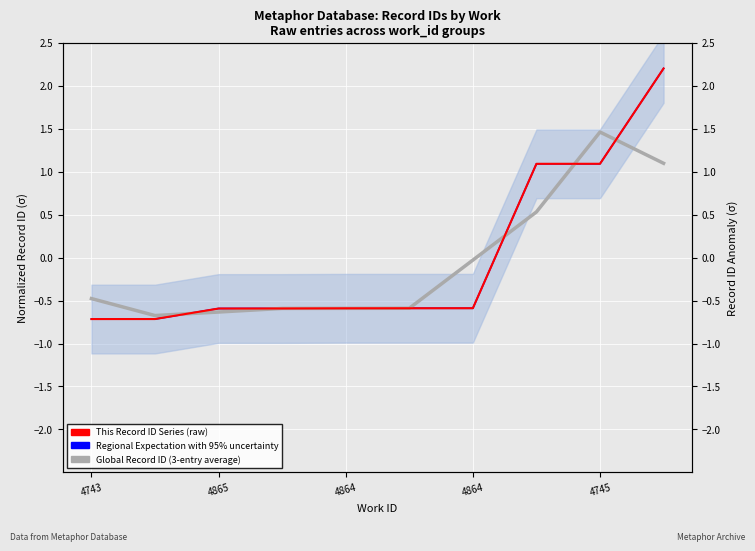

Is the value of This Record ID Series (raw) at 7 greater than the value of Regional Expectation with 95% uncertainty at 4743?

Yes